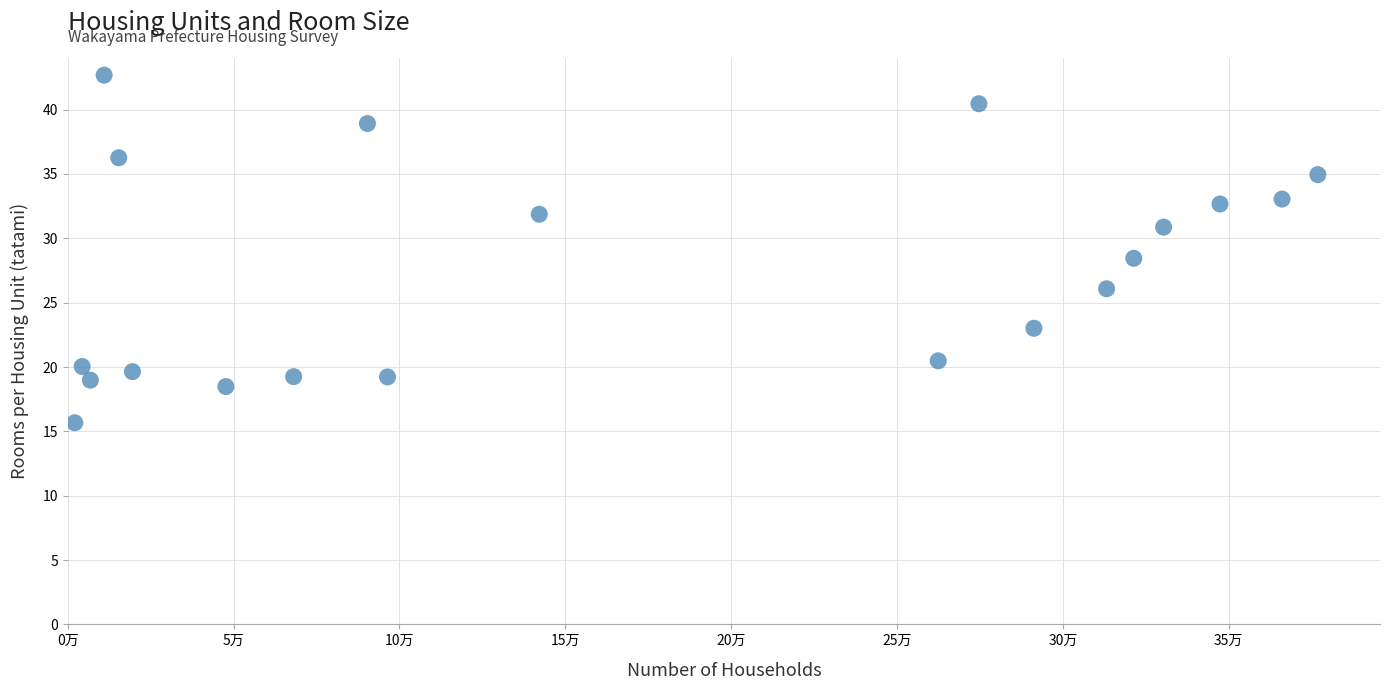

What is the range of Y values (max minus min)?

27.0